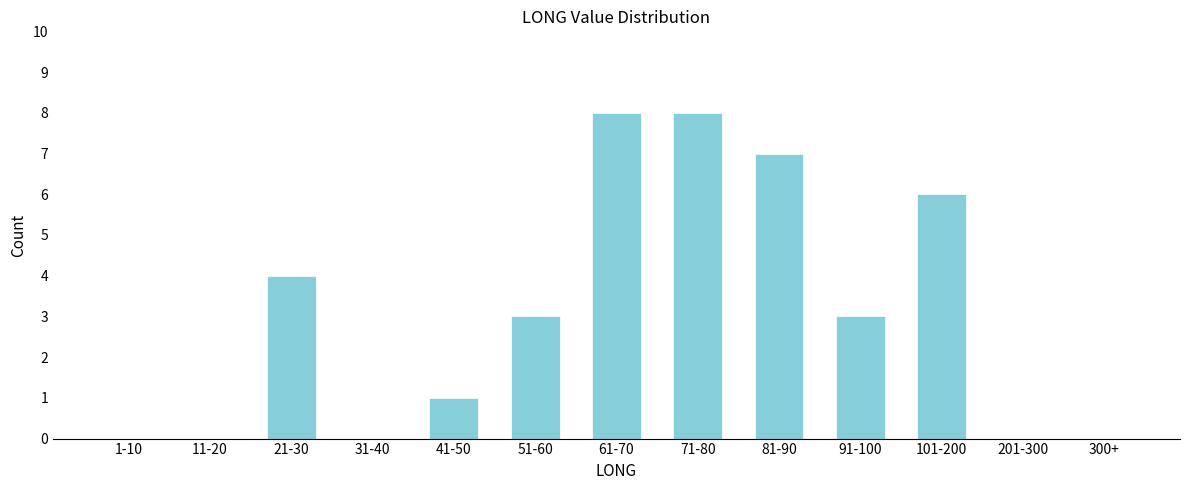

Reading left to right, transcribe all the data shown in this chart.

1-10=0	11-20=0	21-30=4	31-40=0	41-50=1	51-60=3	61-70=8	71-80=8	81-90=7	91-100=3	101-200=6	201-300=0	300+=0